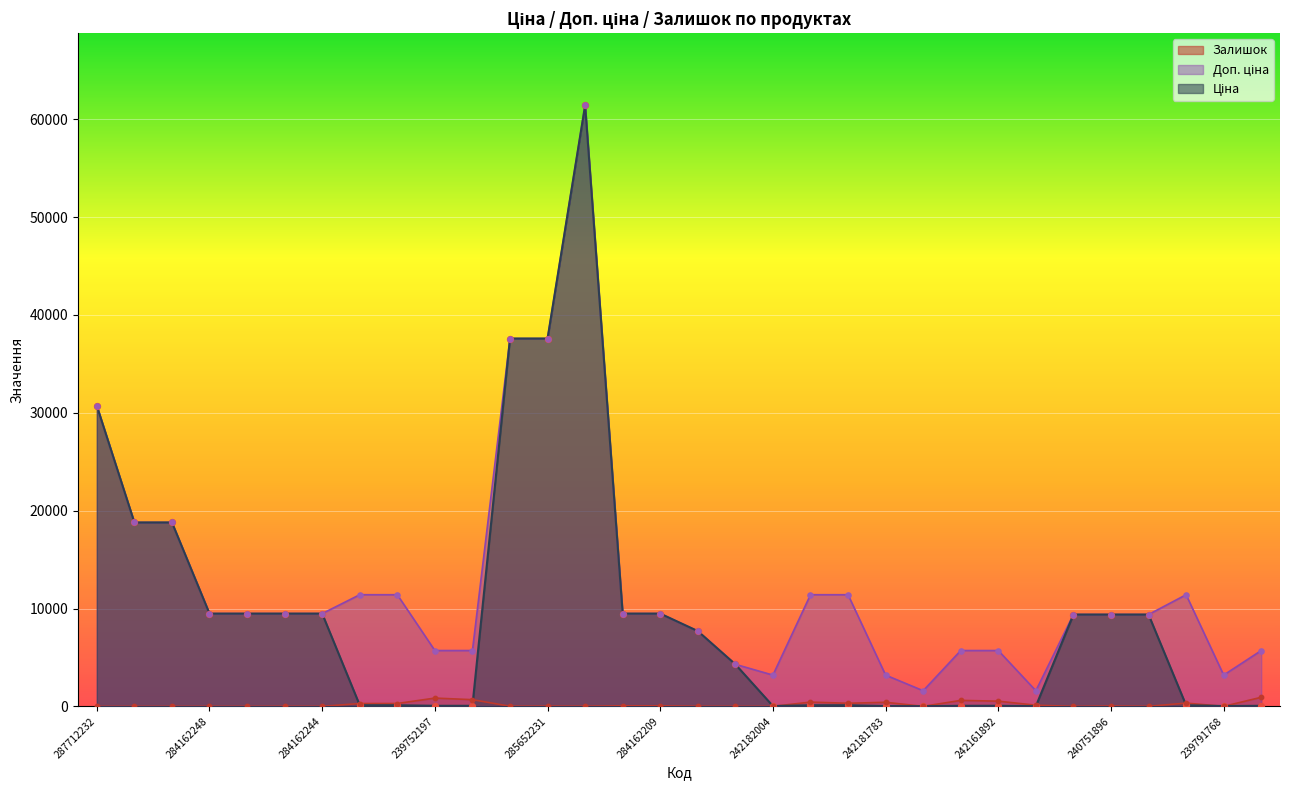

Which series reaches the minimum Y coordinate?

Залишок